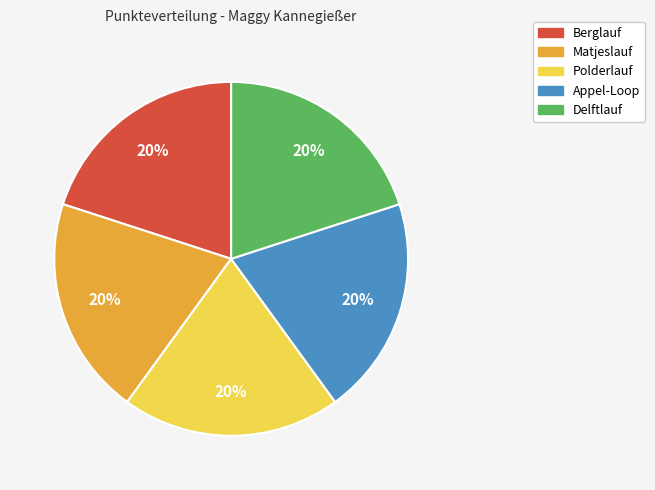

Is there any slice that represents more than half of the pie?

No